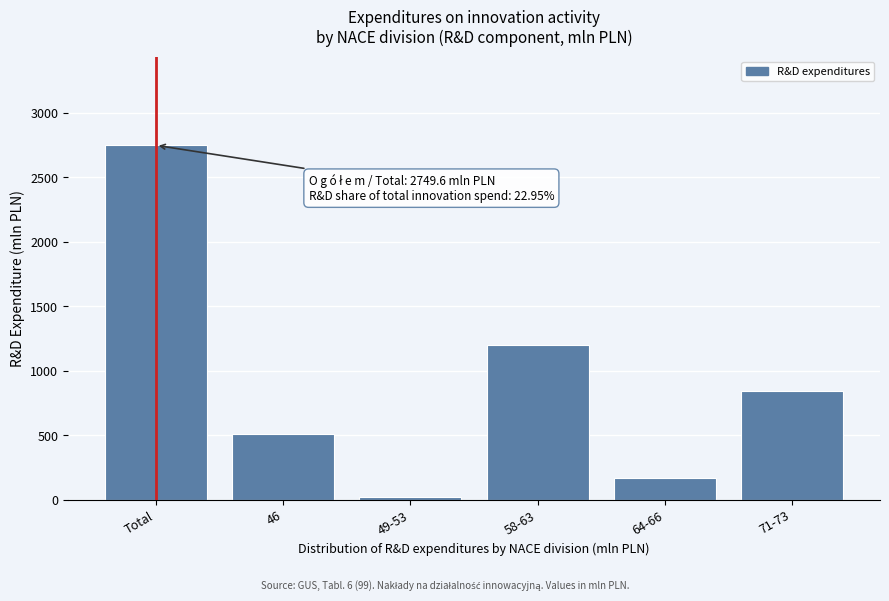

Reading left to right, extract all data points from this chart.

Total=2749.6	46=513.5	49-53=21.6	58-63=1202.6	64-66=168.0	71-73=843.9